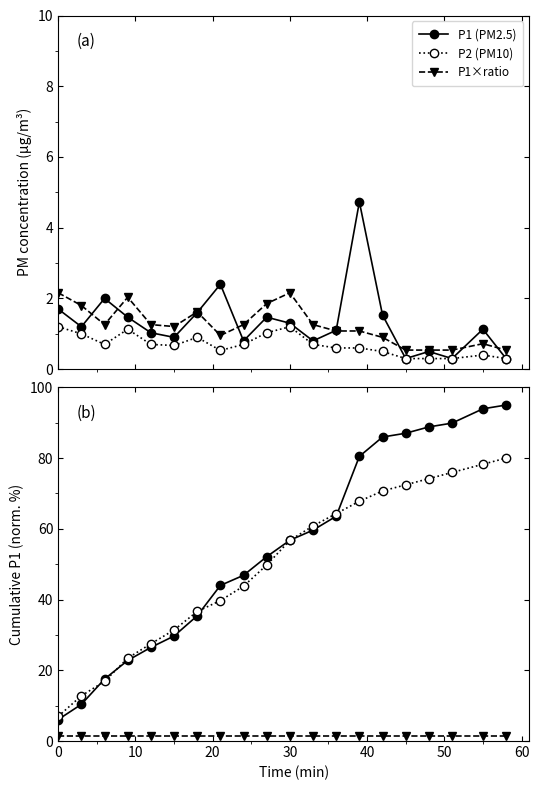

Between 20 and 40, which is larger?

20